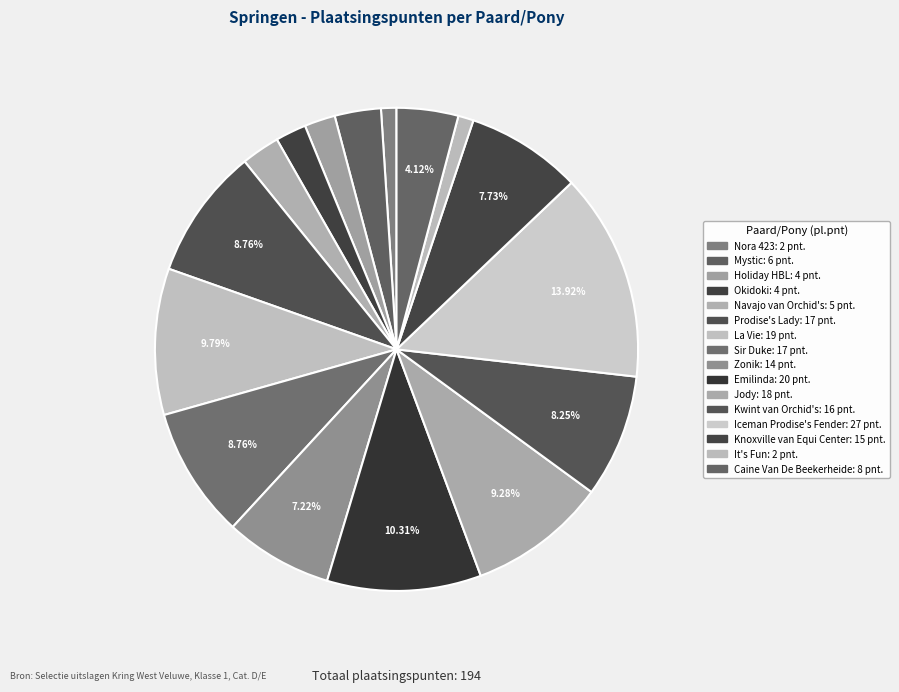

Which has a higher value, Kwint van Orchid's or Zonik?

Kwint van Orchid's